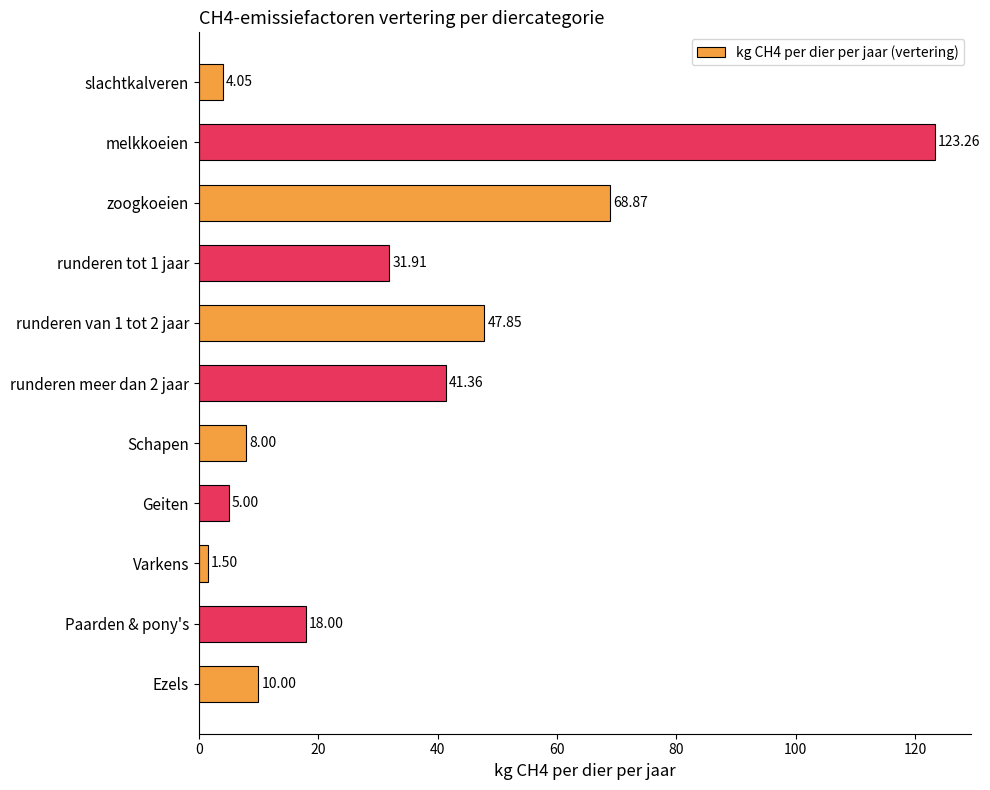

Are the bars horizontal?

Yes